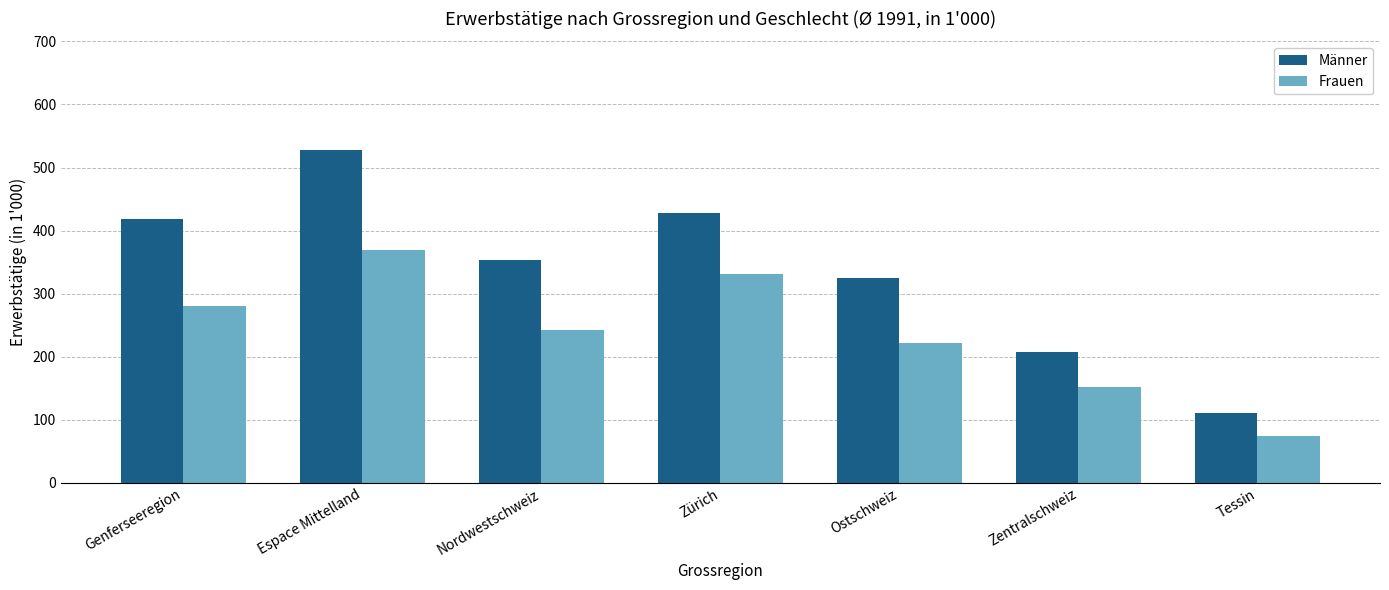

Which label corresponds to the smallest value in the chart?

Tessin